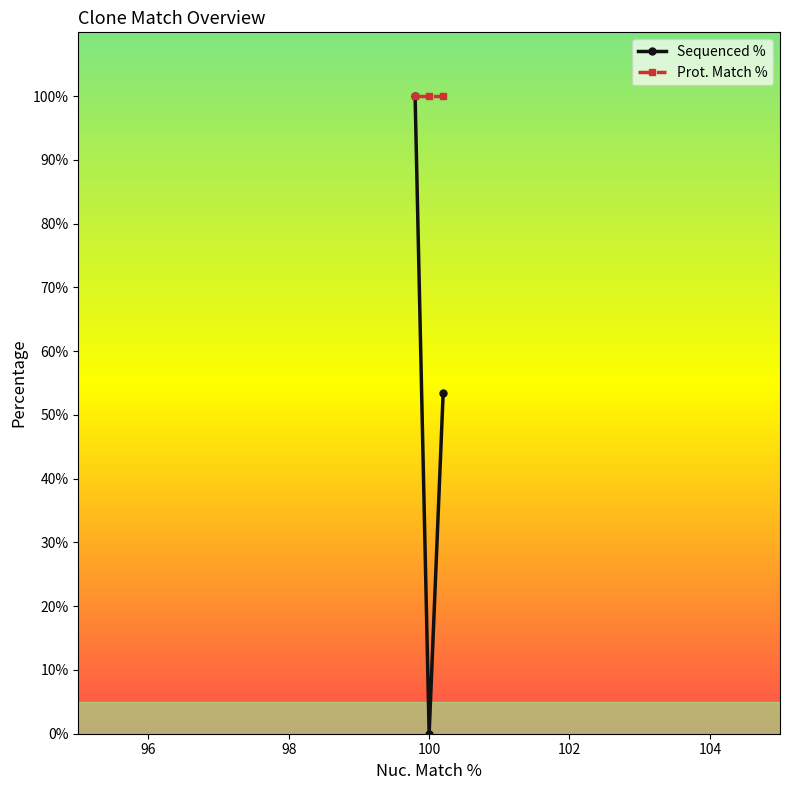

How many lines are shown in the chart?

2